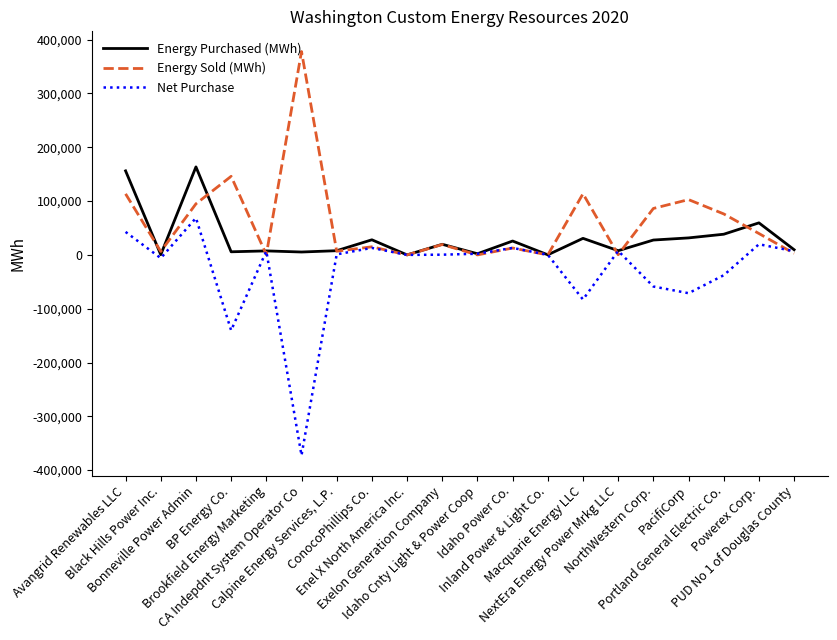

What is the minimum value shown in the chart?

-372618